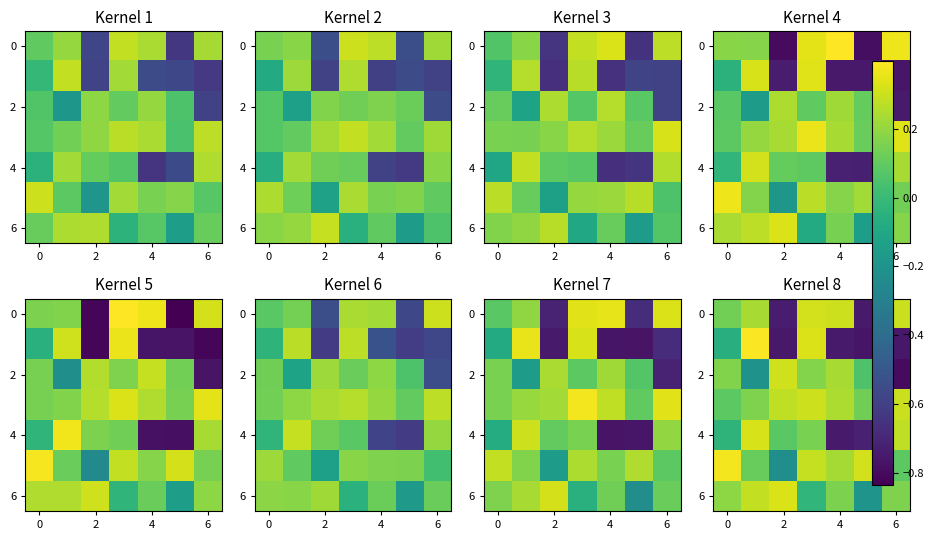

What is the minimum value shown in the chart?

-0.8